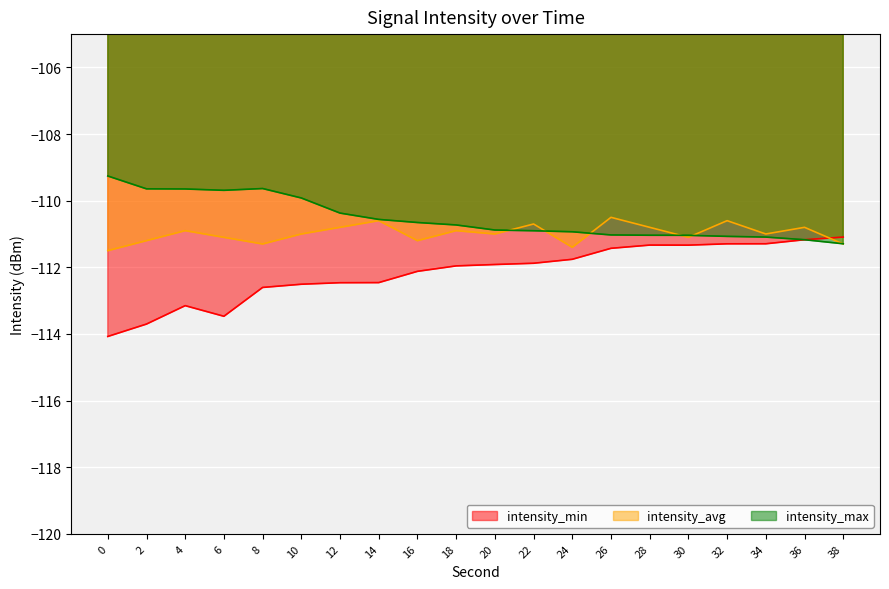

What is the difference between the maximum and minimum values in the intensity_avg series?

1.0